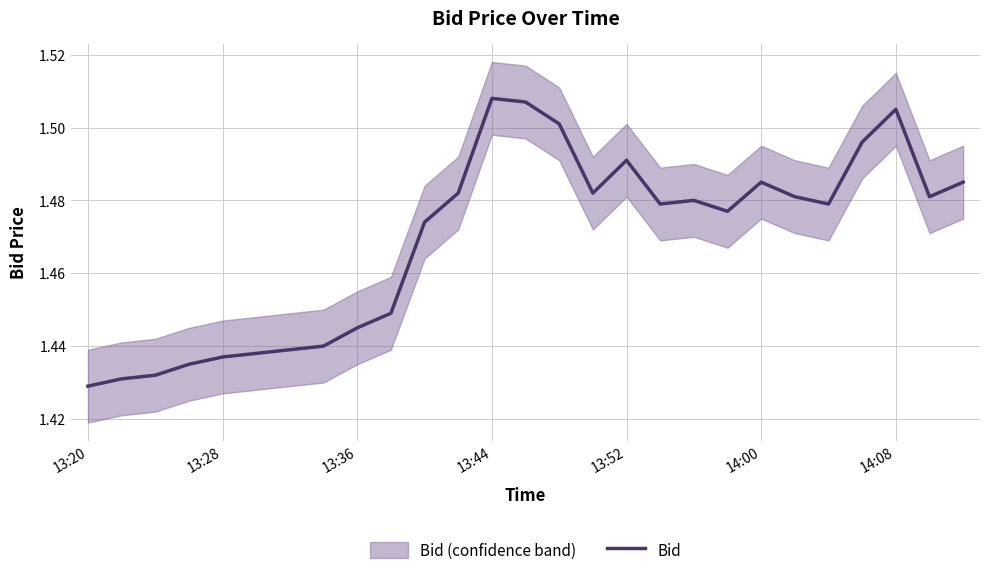

Is it true that the value at 11 is 1.5?

True